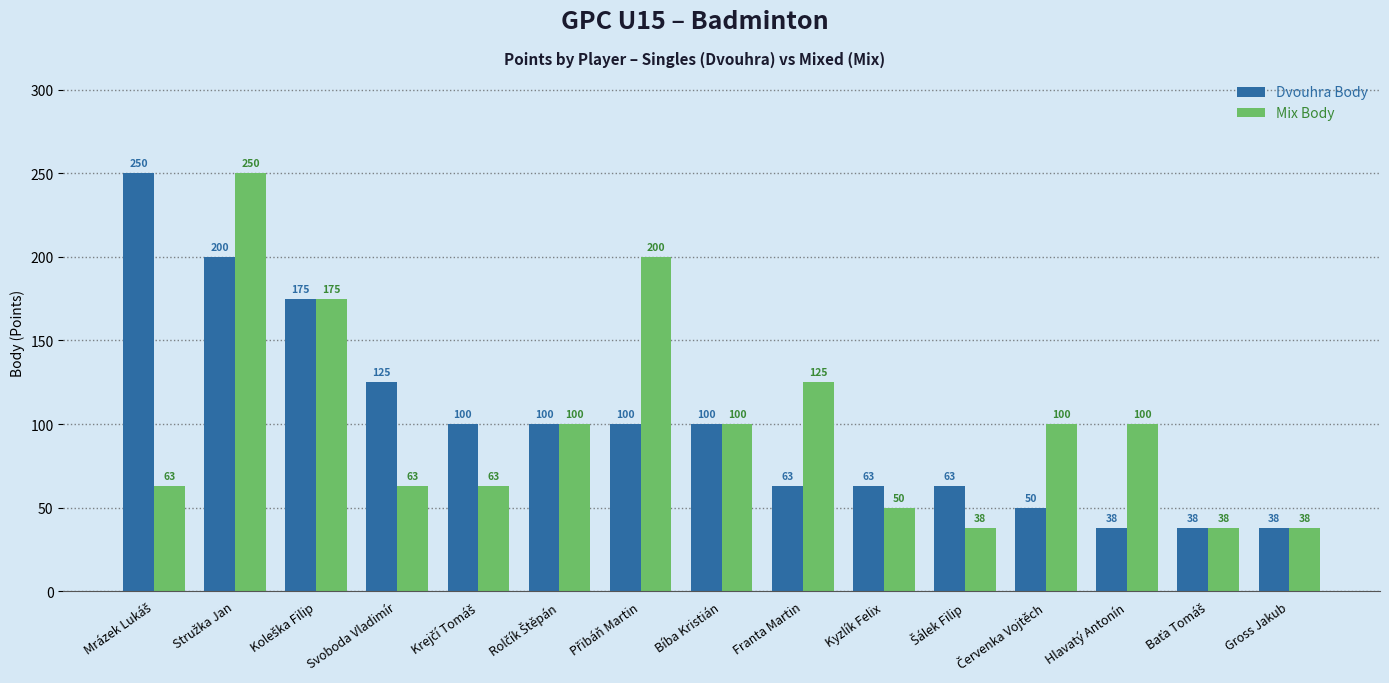

What is the label of the 13th bar from the left?

Hlavatý Antonín